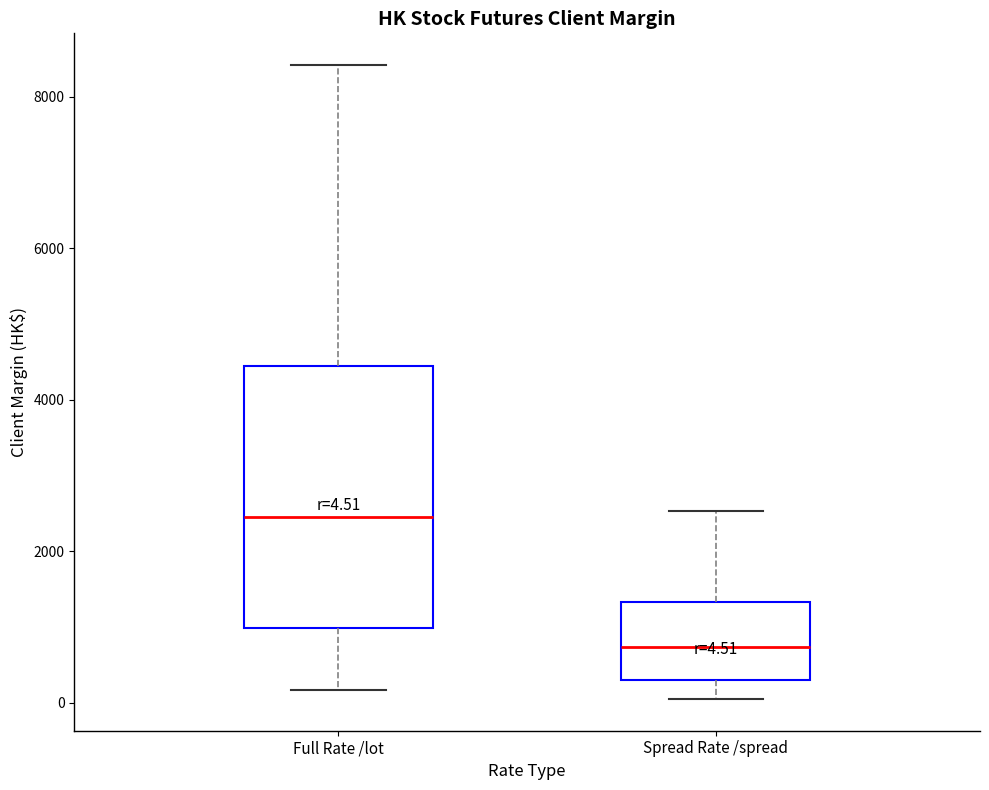

Which box has the highest median line?

Full Rate /lot